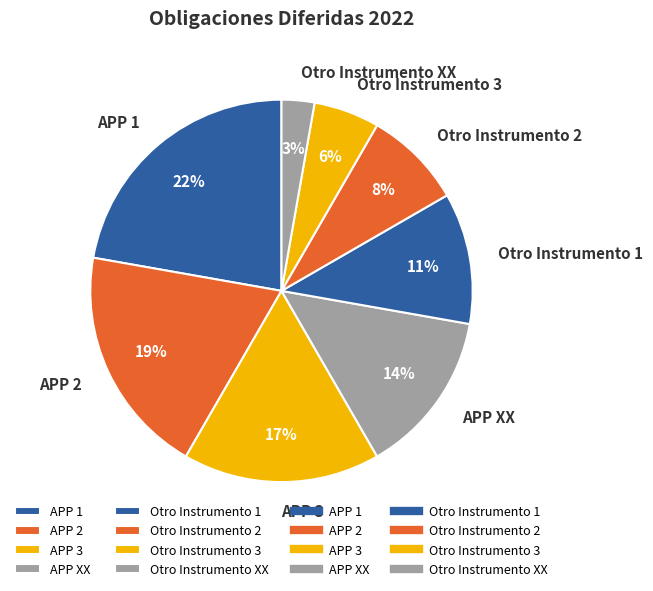

True or false: APP 1 accounts for 9% of the total.

False